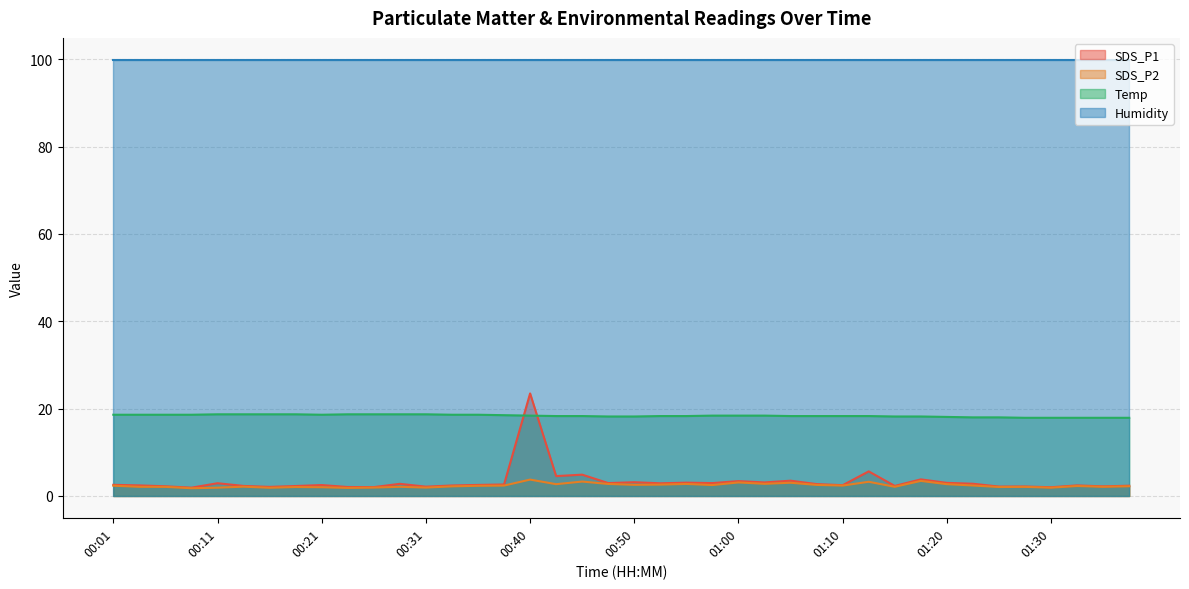

At how many categories does at least one series exceed 14?

40